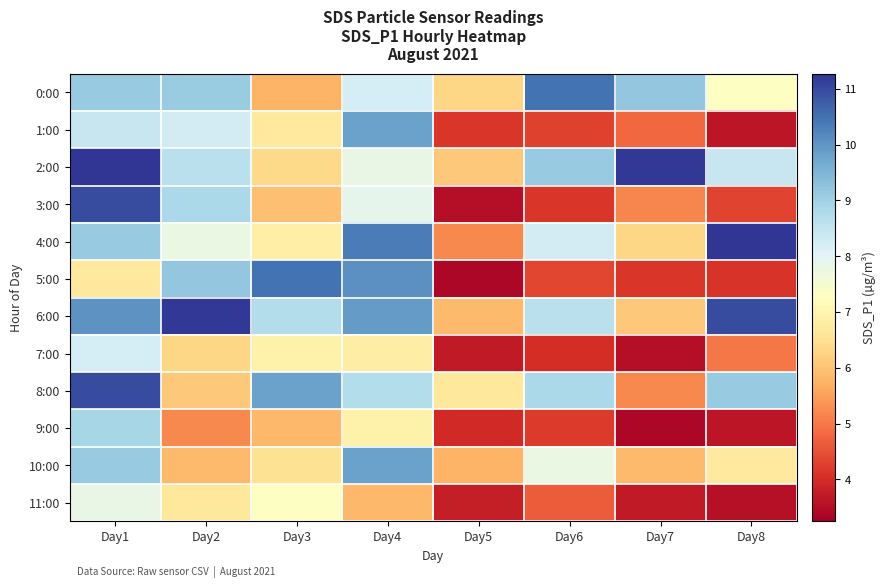

Rank the series by their maximum value, from highest to lowest.

2:00, 4:00, 6:00, 3:00, 8:00, 0:00, 5:00, 1:00, 10:00, 9:00, 7:00, 11:00